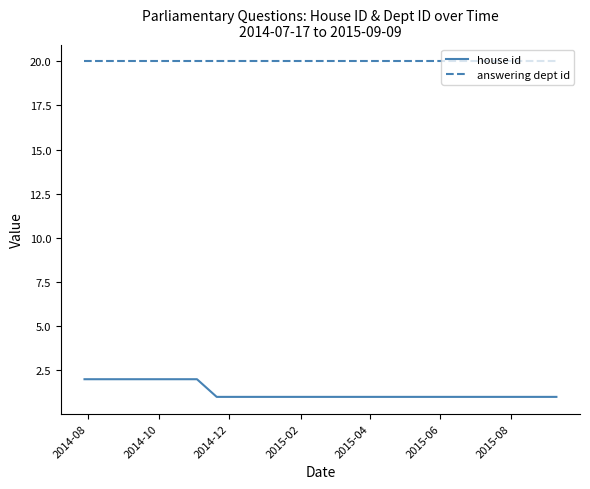

How many lines are shown in the chart?

2